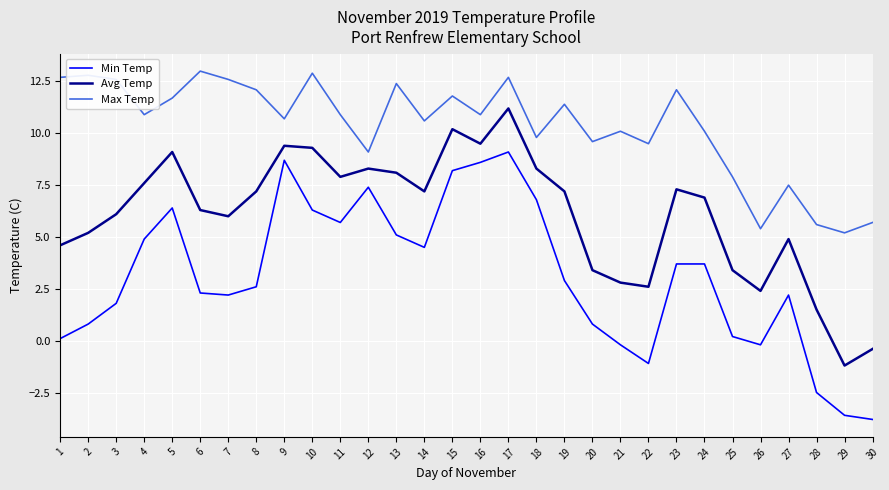

Is it true that Max Temp equals 5.7 at 30?

True